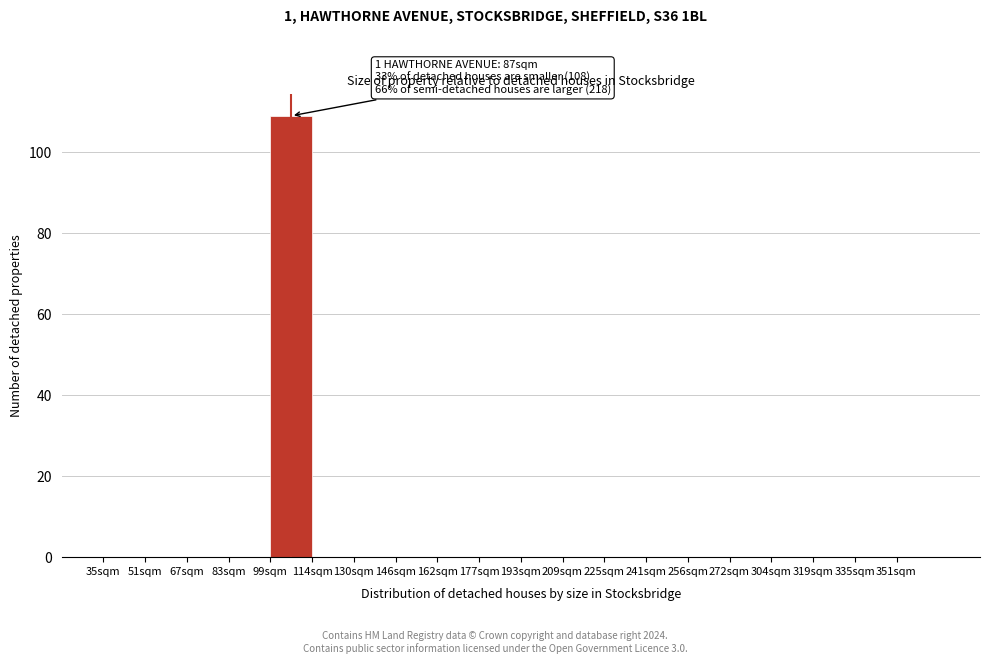

Reading right to left, what are all the values shown in this chart?

351sqm=0	335sqm=0	319sqm=0	304sqm=0	272sqm=0	256sqm=0	241sqm=0	225sqm=0	209sqm=0	193sqm=0	177sqm=0	162sqm=0	146sqm=0	130sqm=0	114sqm=0	99sqm=109	83sqm=0	67sqm=0	51sqm=0	35sqm=0